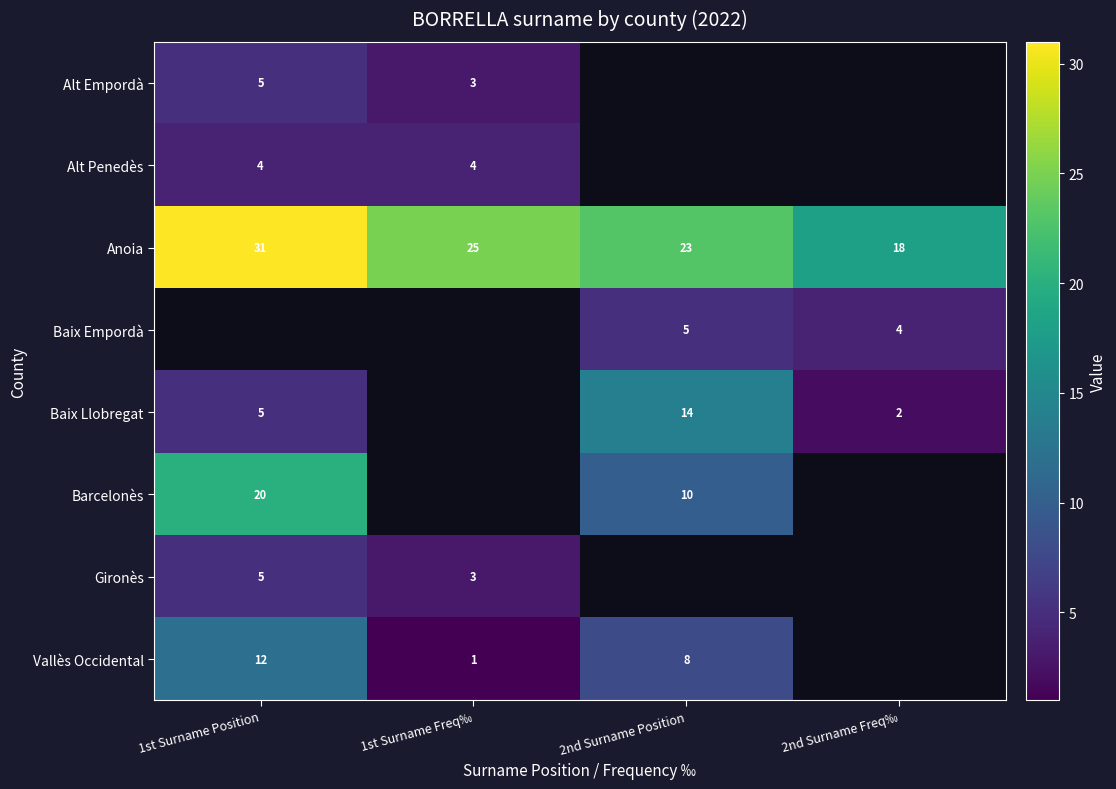

Rank the categories by Anoia value from highest to lowest.

1st Surname Position, 1st Surname Freq‰, 2nd Surname Position, 2nd Surname Freq‰